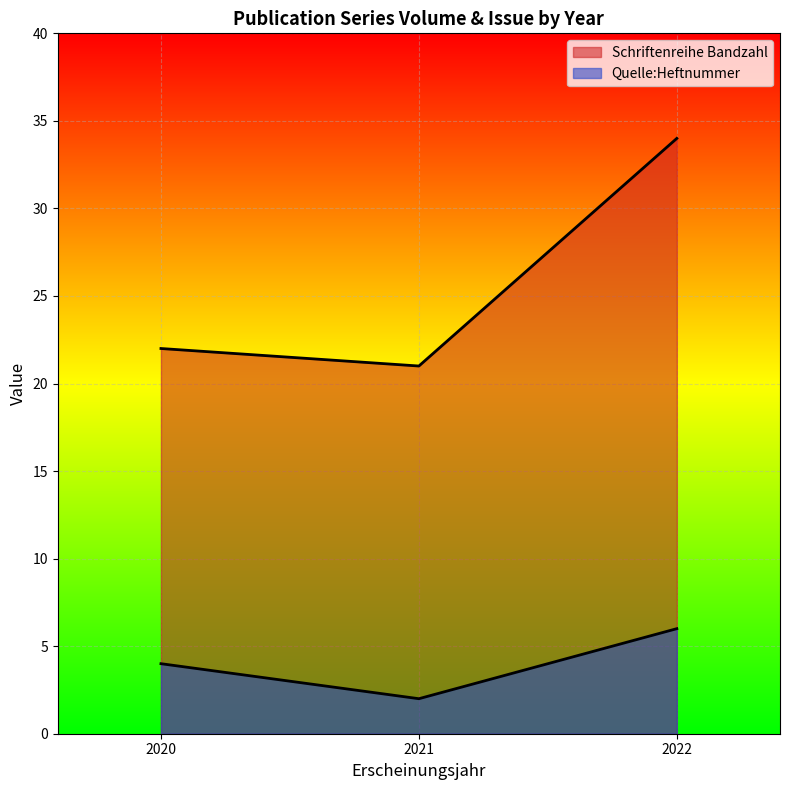

Count the number of data series in this chart.

2